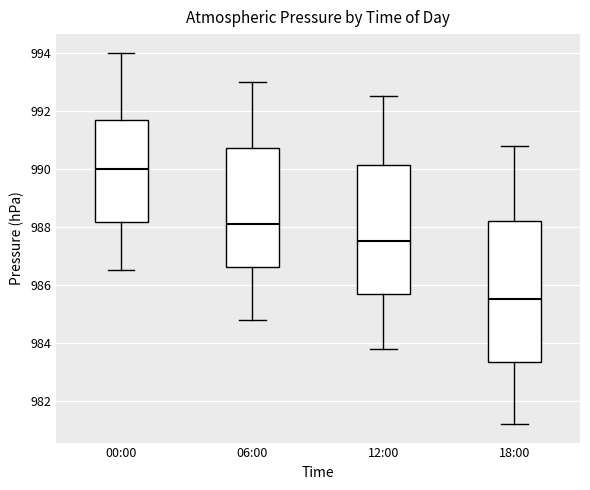

Reading left to right, read every box against the y-axis: the position of its median line, the range the box covers, and the ends of its whiskers. The values are not printed on the chart, so give them approximately, as read against the axis.

00:00: median 990.0, box 988.2 to 991.6, whiskers 986.6 to 994.0
06:00: median 988.2, box 986.6 to 990.8, whiskers 984.8 to 993.0
12:00: median 987.6, box 985.6 to 990.2, whiskers 983.8 to 992.6
18:00: median 985.6, box 983.4 to 988.2, whiskers 981.2 to 990.8